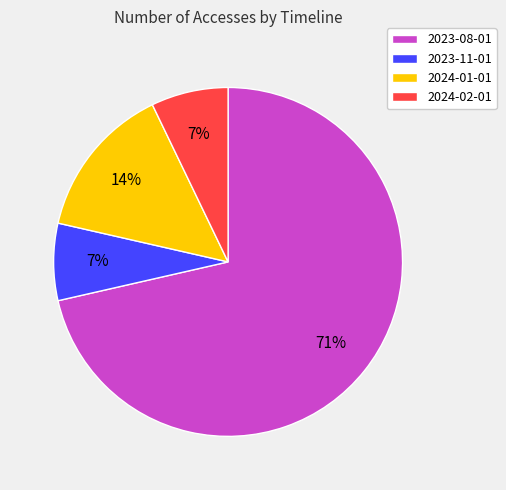

Is the sum of 2024-01-01 and 2024-02-01 greater than half?

No